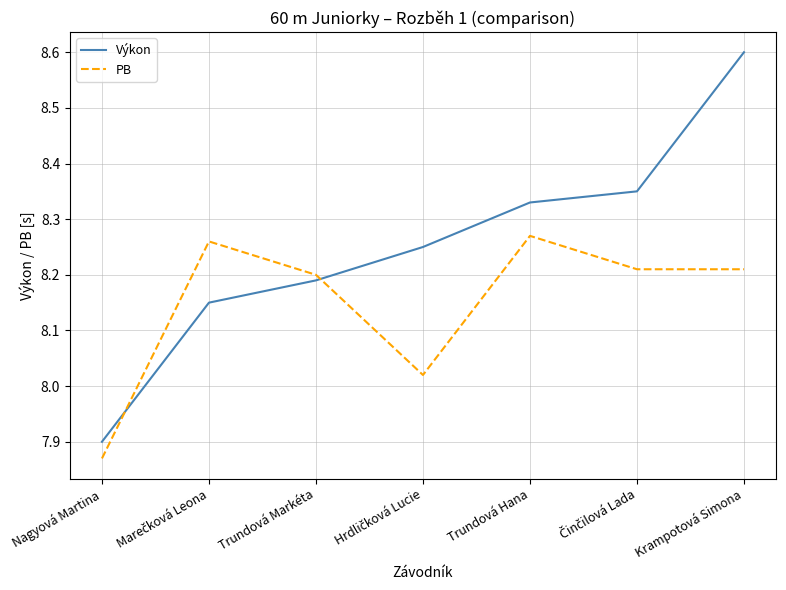

Which series has the largest total across all categories?

Výkon